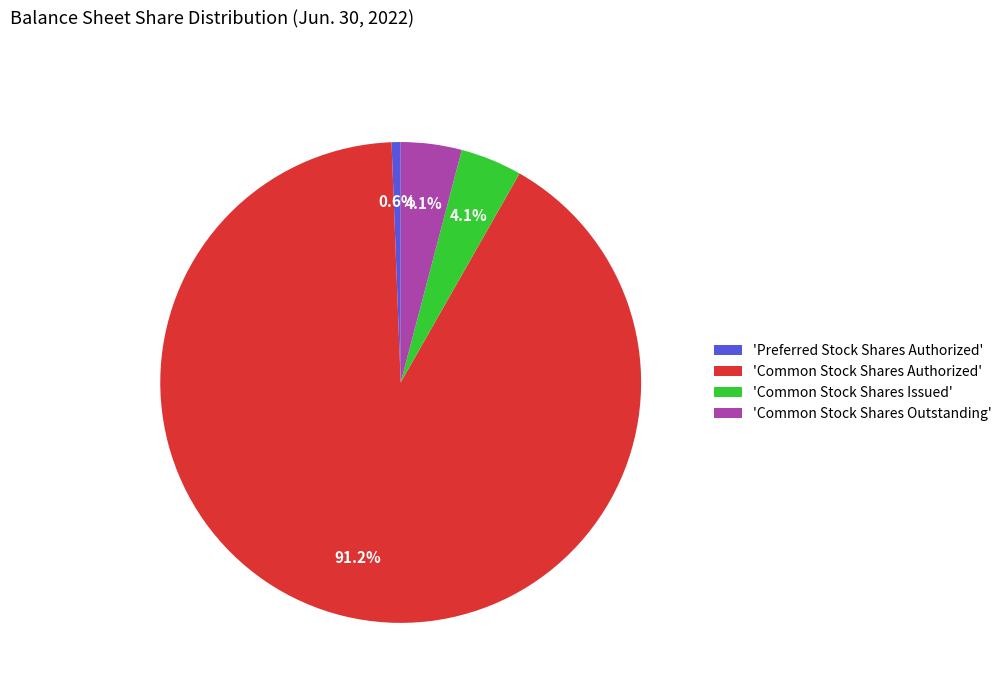

Between 'Common Stock Shares Outstanding' and 'Common Stock Shares Authorized', which is larger?

'Common Stock Shares Authorized'